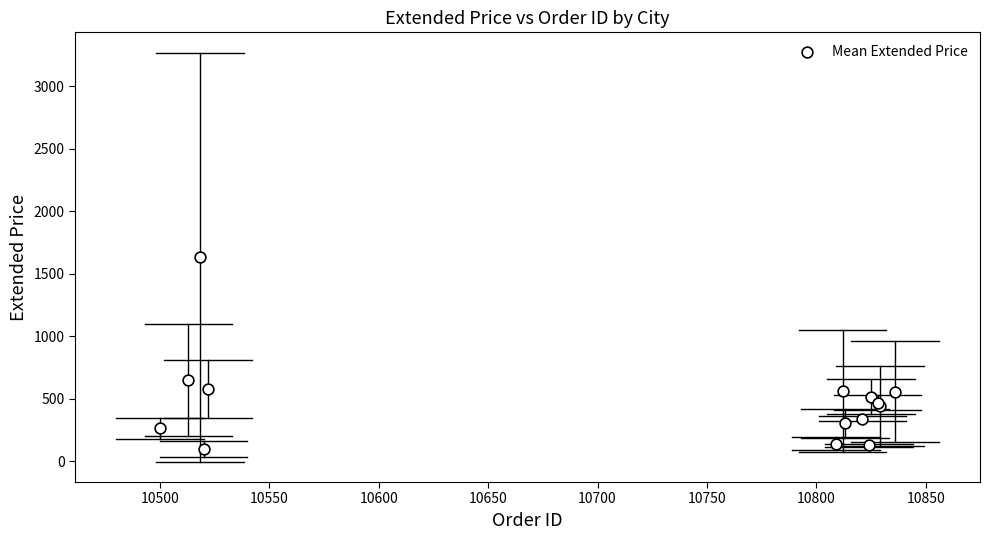

What Y value in the scatter plot is closest to 866?

647.3